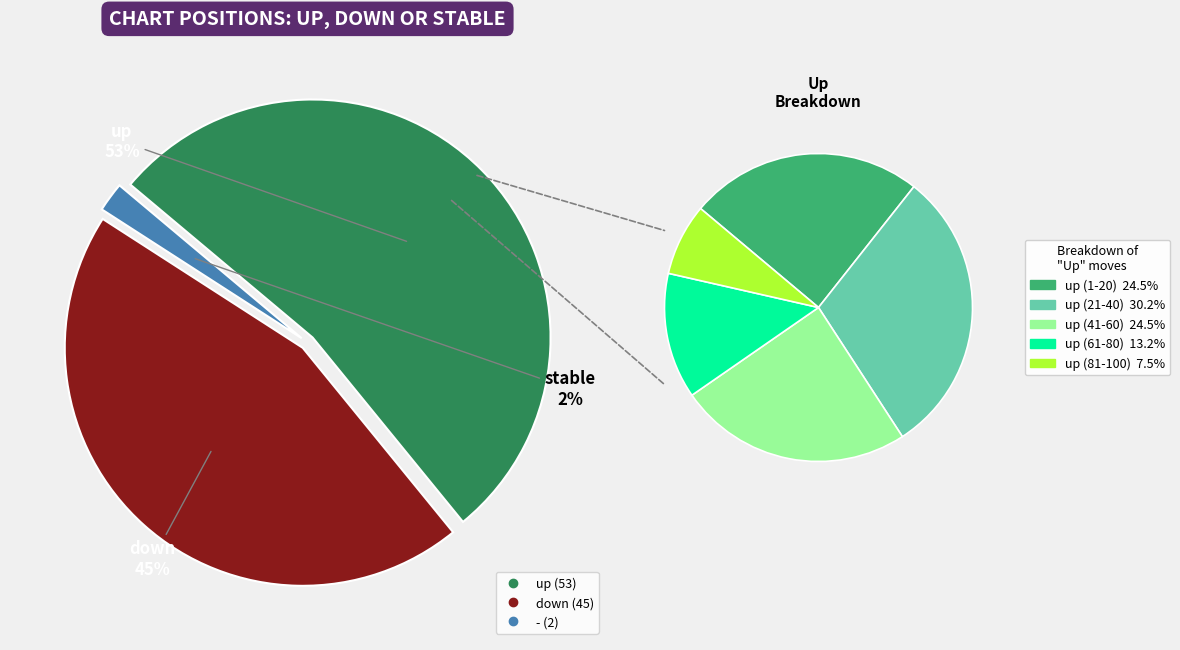

To the nearest percent, what is the average slice percentage?

33%